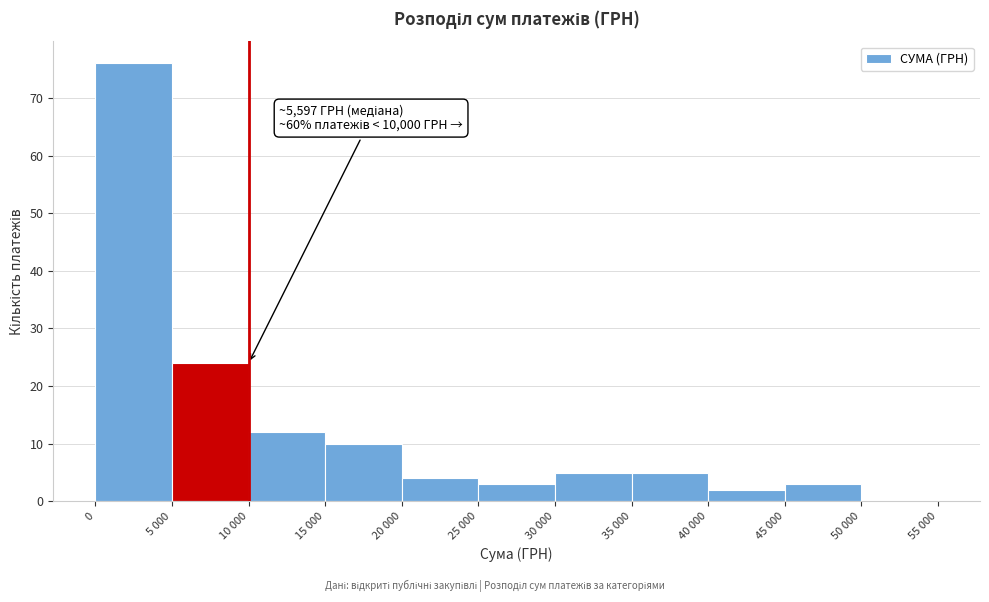

Reading left to right, what are all the values shown in this chart?

0=76	5 000=24	10 000=12	15 000=10	20 000=4	25 000=3	30 000=5	35 000=5	40 000=2	45 000=3	50 000=0